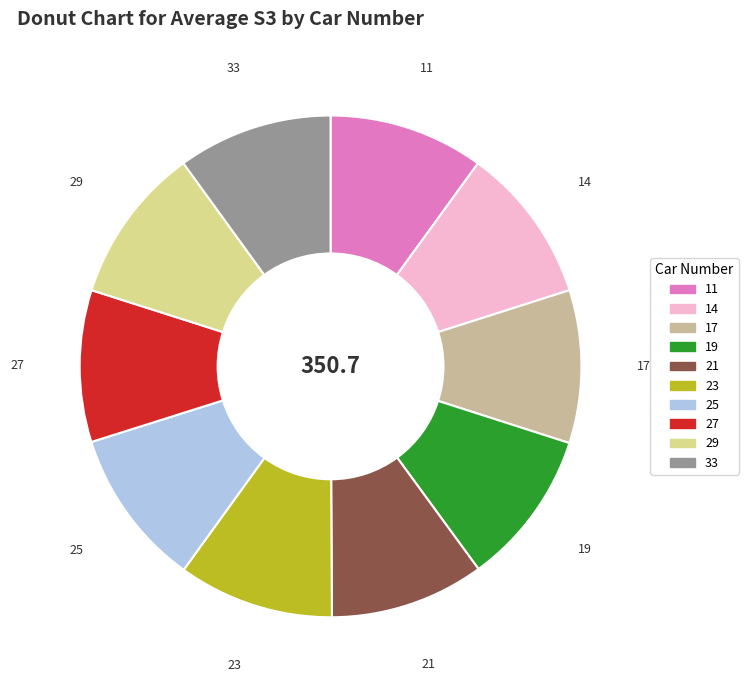

Is there a majority slice in this chart?

No